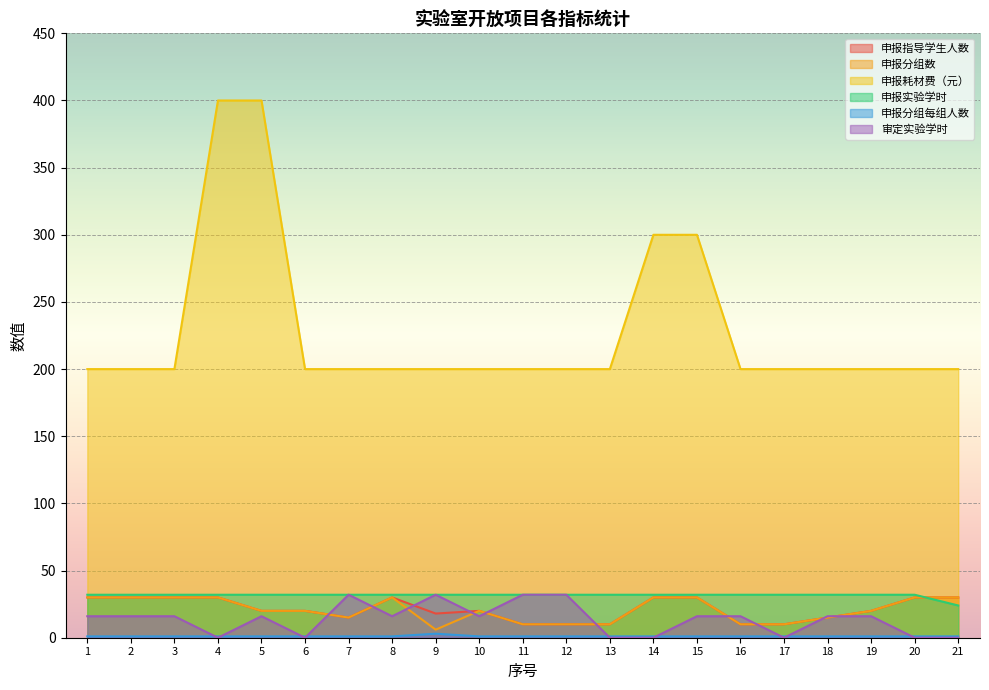

Where is 申报实验学时 nearest to the value 28?

1